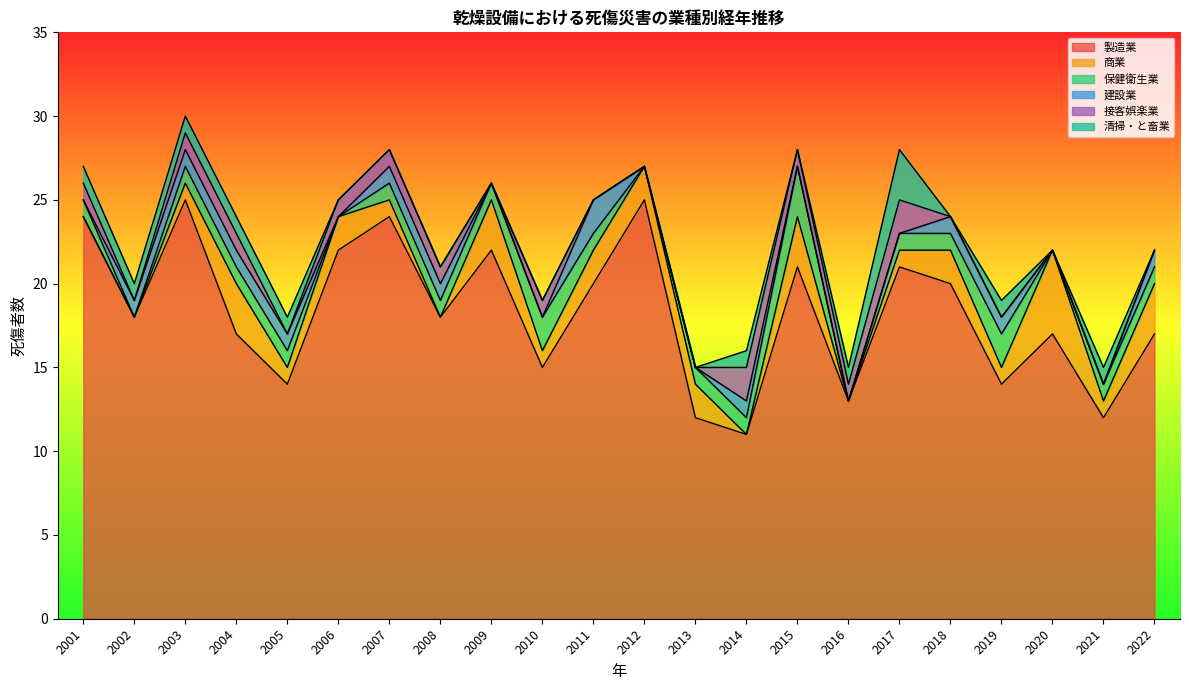

Rank the series at 2003 from highest to lowest value.

製造業, 商業, 保健衛生業, 建設業, 接客娯楽業, 清掃・と畜業